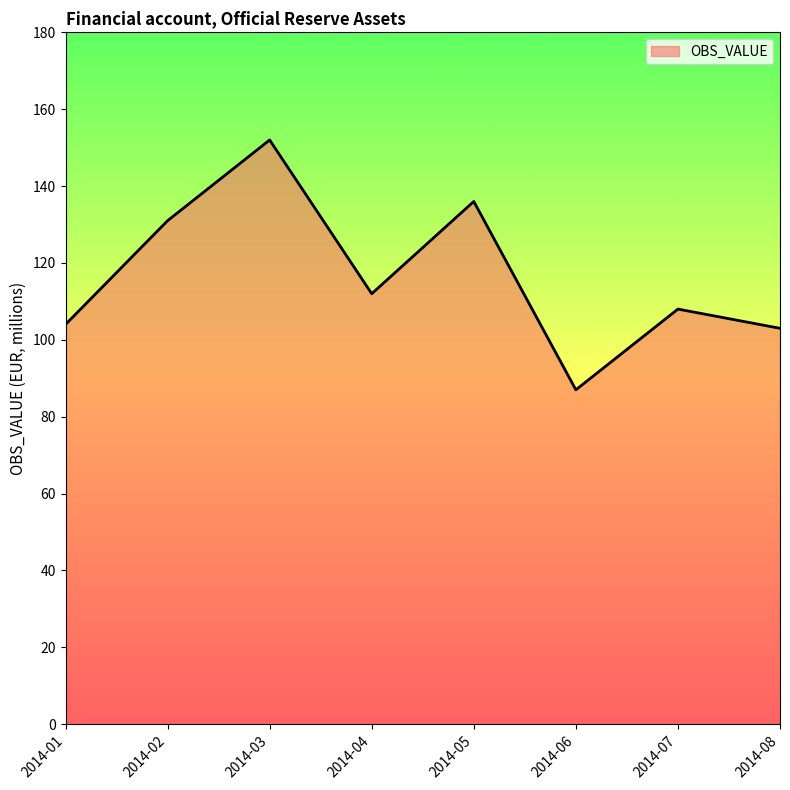

Where does the data first go above 112?

2014-02